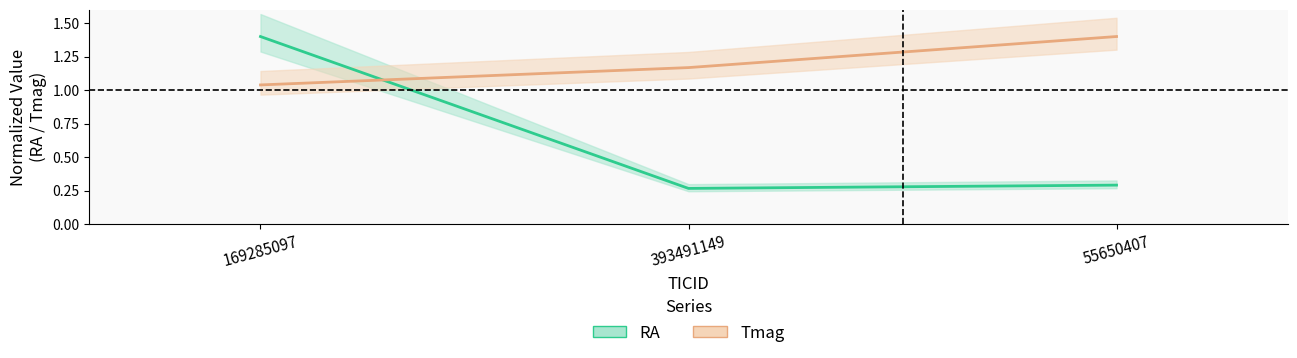

What is the maximum value shown in the chart?

1.4